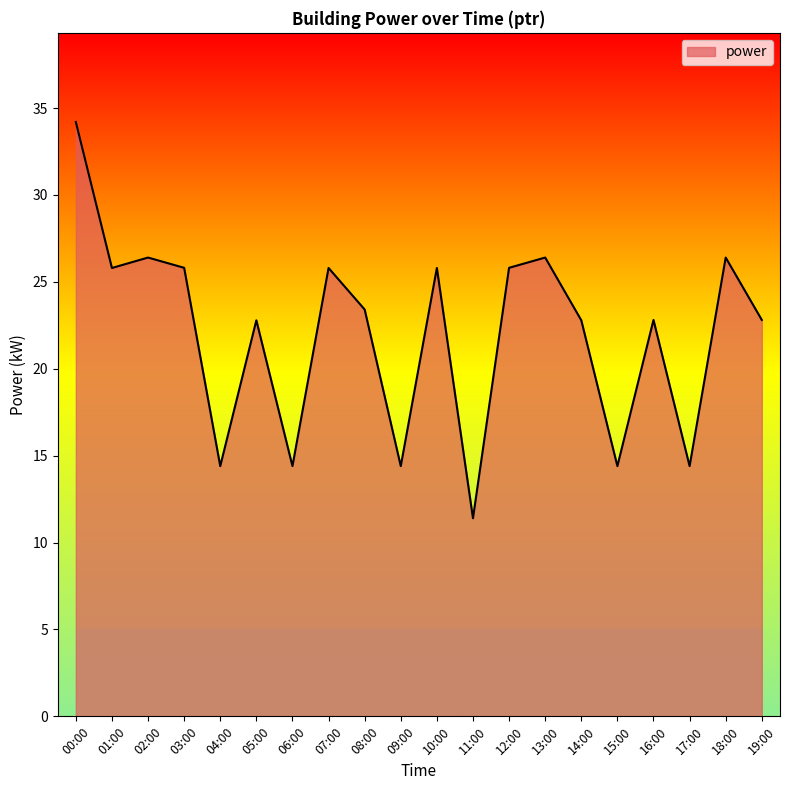

Reading right to left, transcribe all the data shown in this chart.

19:00=22.8	18:00=26.4	17:00=14.4	16:00=22.8	15:00=14.4	14:00=22.8	13:00=26.4	12:00=25.8	11:00=11.4	10:00=25.8	09:00=14.4	08:00=23.4	07:00=25.8	06:00=14.4	05:00=22.8	04:00=14.4	03:00=25.8	02:00=26.4	01:00=25.8	00:00=34.2